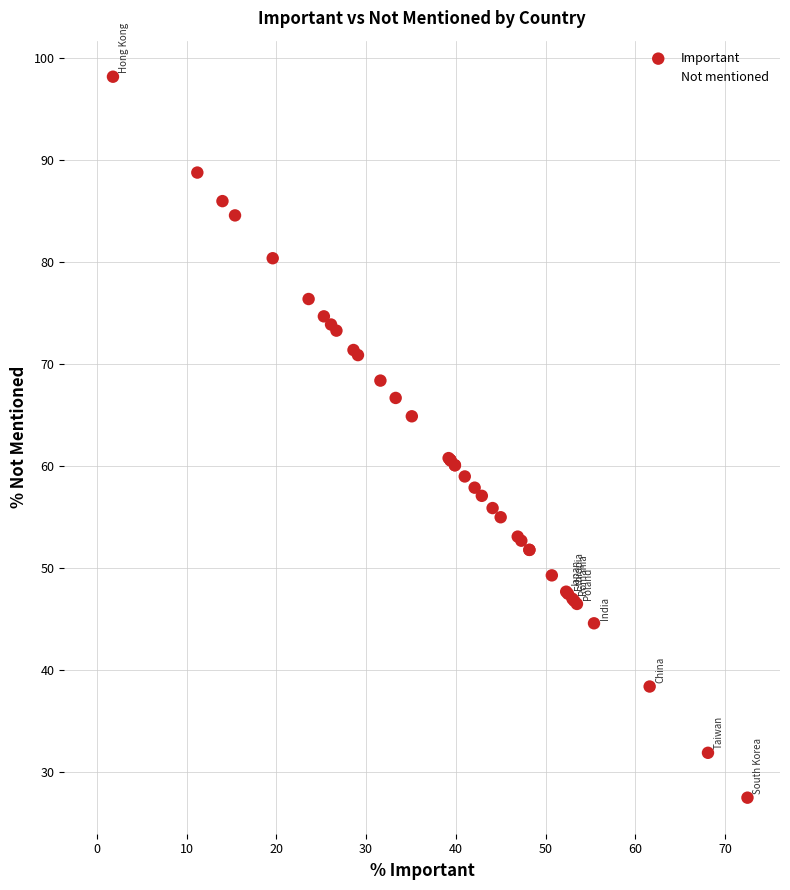

Which series contains the highest Y value?

Important